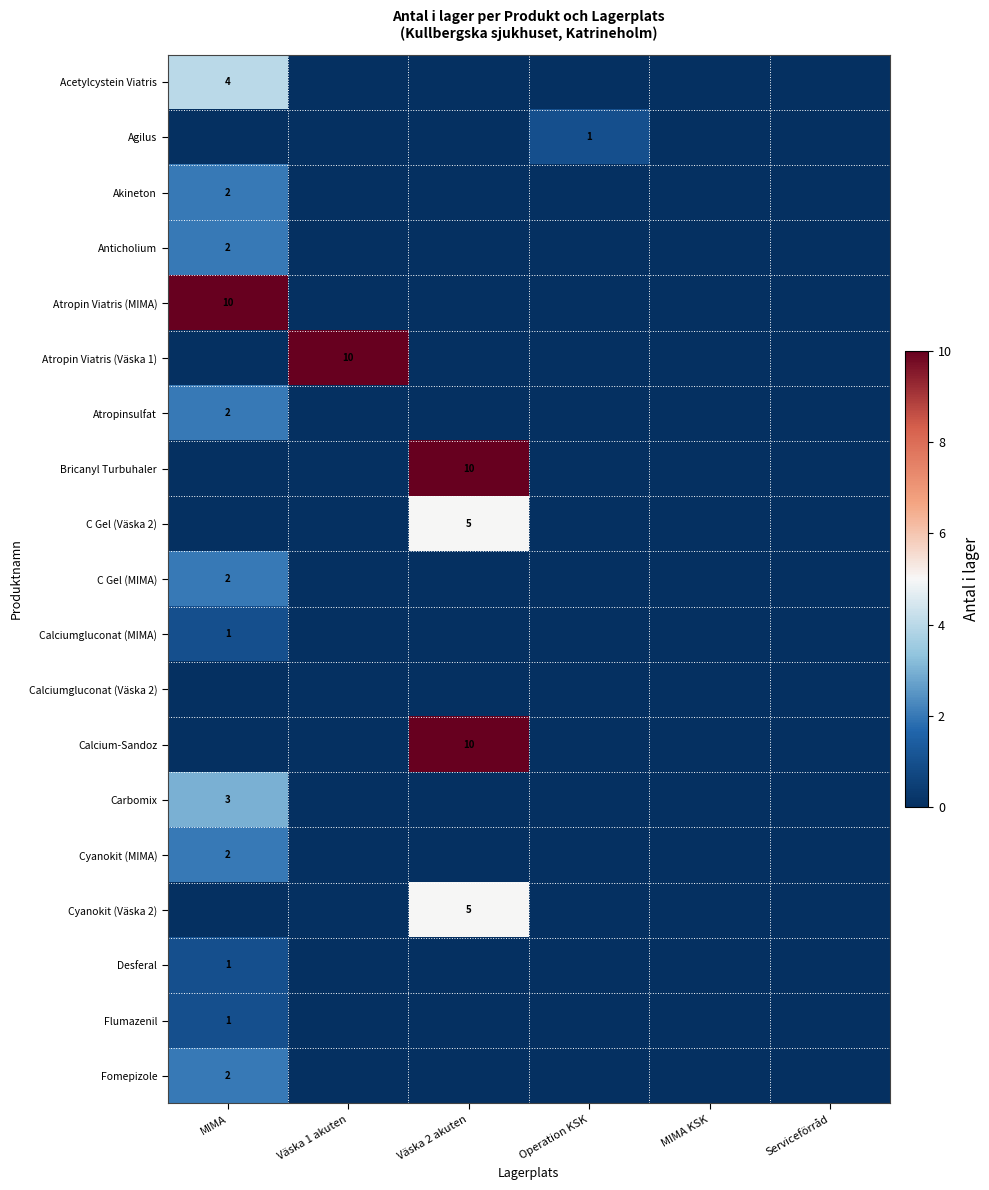

What is the greatest value displayed?

10